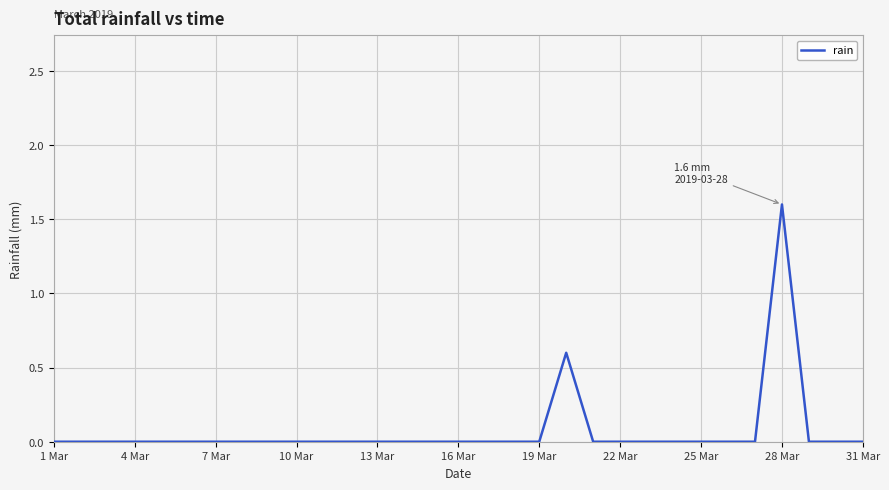

What is the greatest value displayed?

1.6